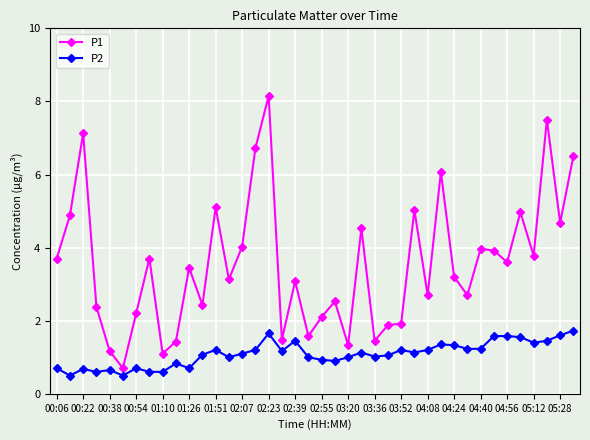

What is the average value of the P1 series?

3.5